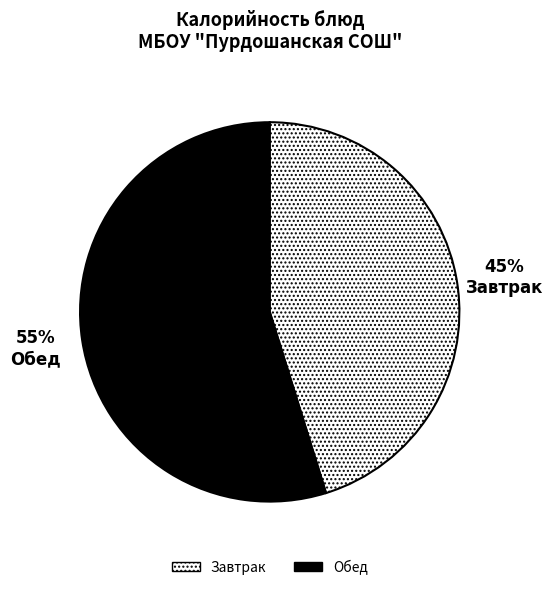

Do Обед and Завтрак together represent more than half of the pie?

Yes